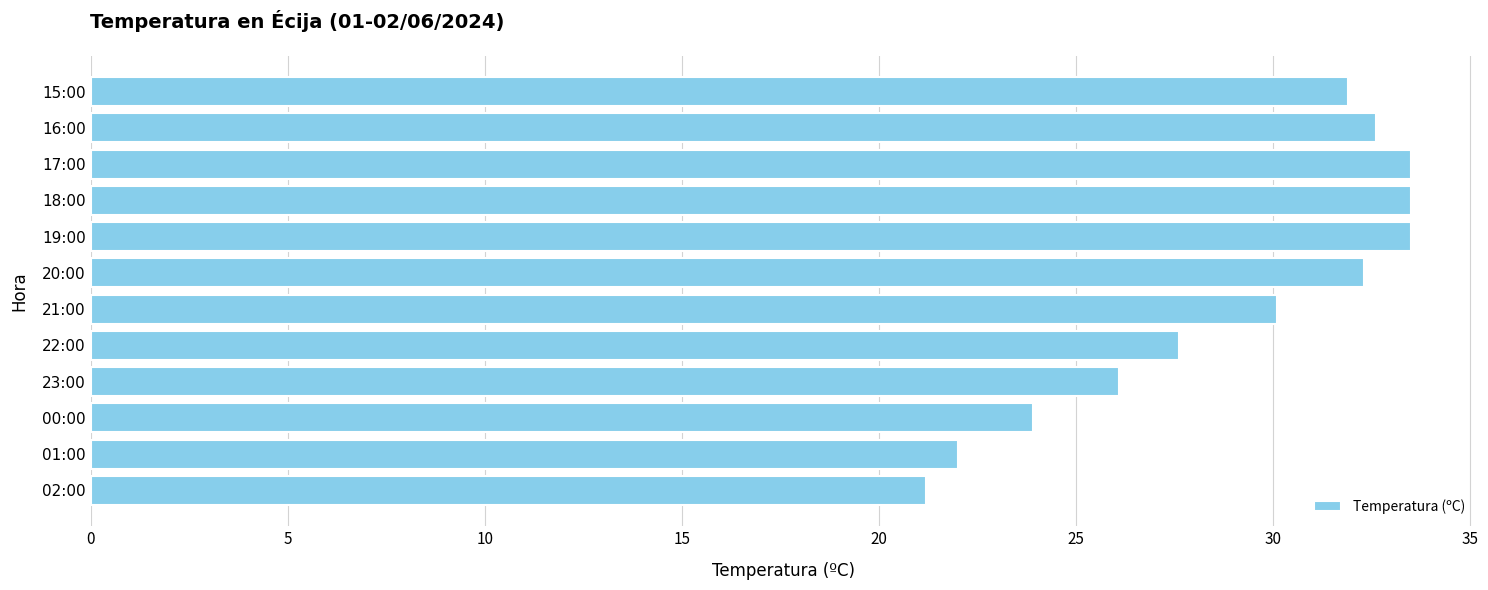

What is the sum of the values at 18:00 and 15:00?

65.4